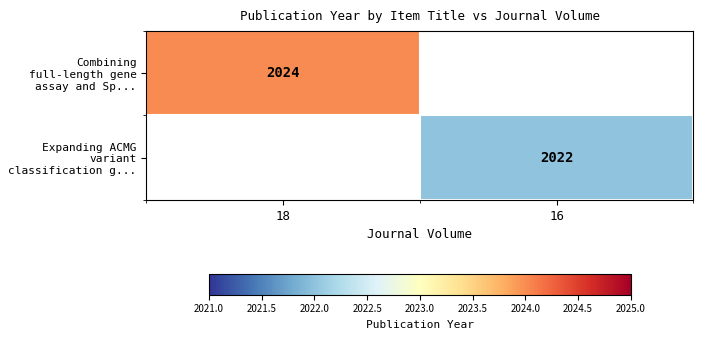

Is it true that Expanding ACMG variant classification g... equals 3310 at 16?

False